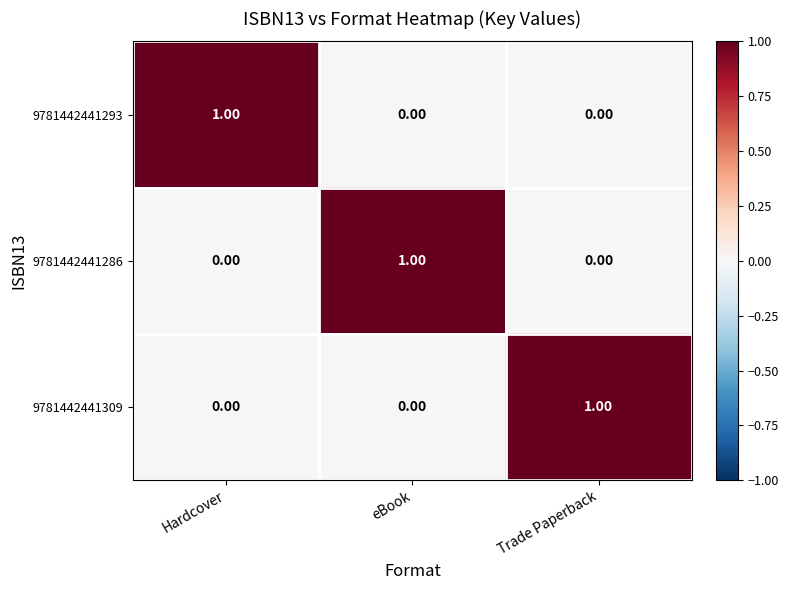

Is the value of 9781442441293 at Trade Paperback greater than the value of 9781442441309 at Trade Paperback?

No